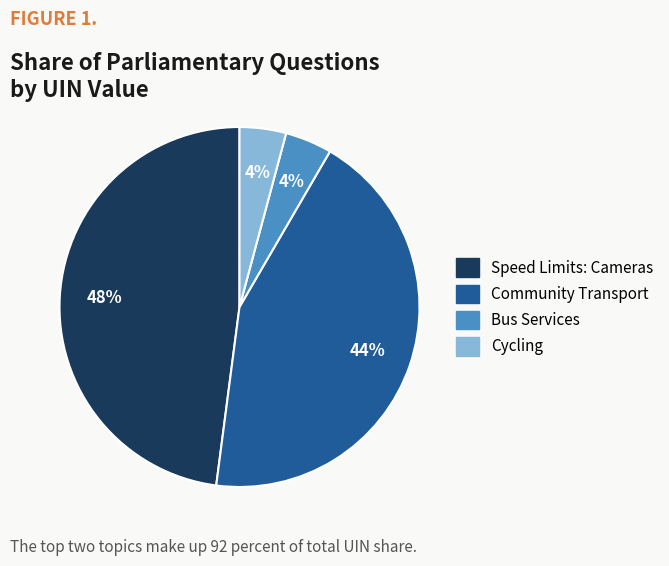

How many slices are in this pie chart?

4